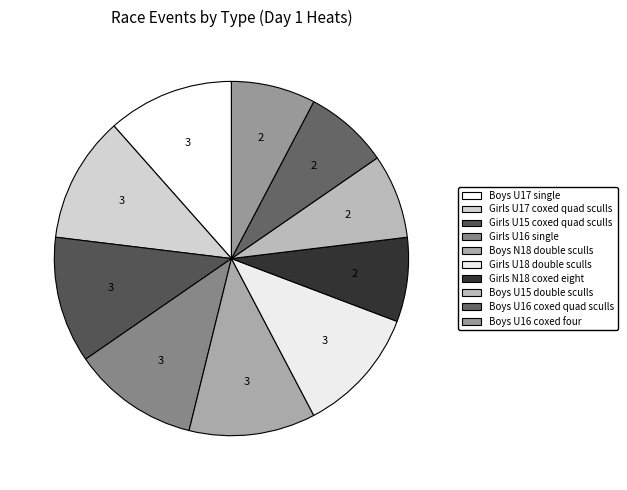

How many slices are in this pie chart?

10